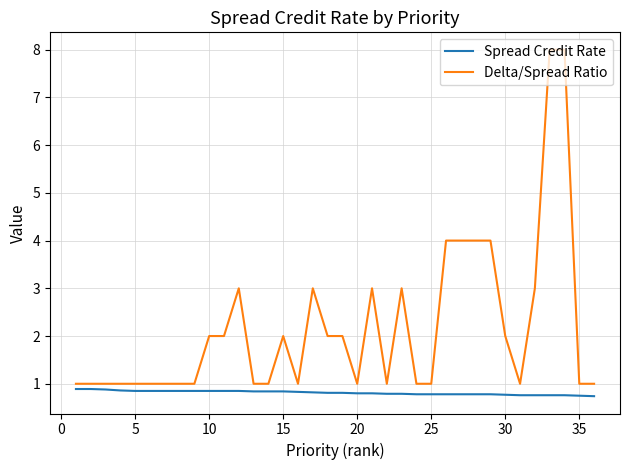

Which series has the largest range (max minus min)?

Delta/Spread Ratio